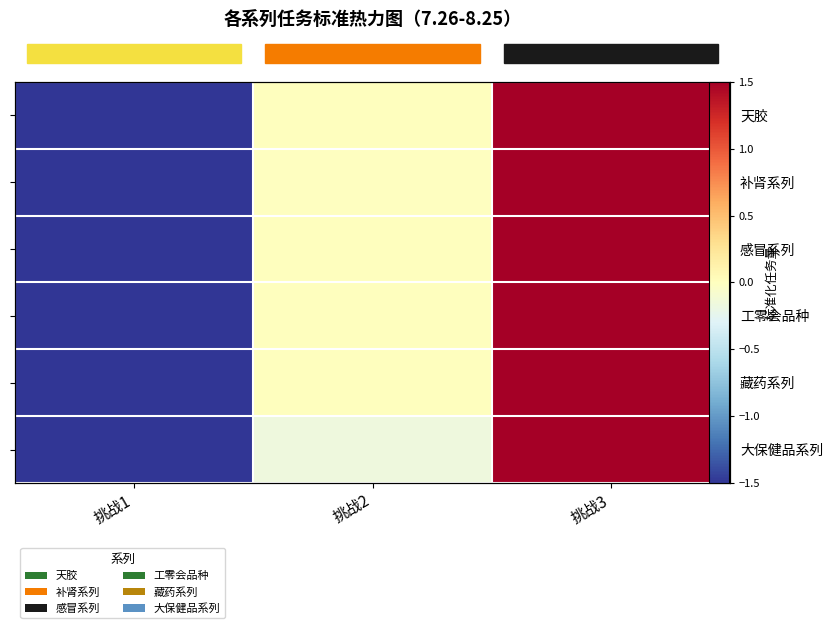

What is the total value across all series at 挑战2?

-0.2